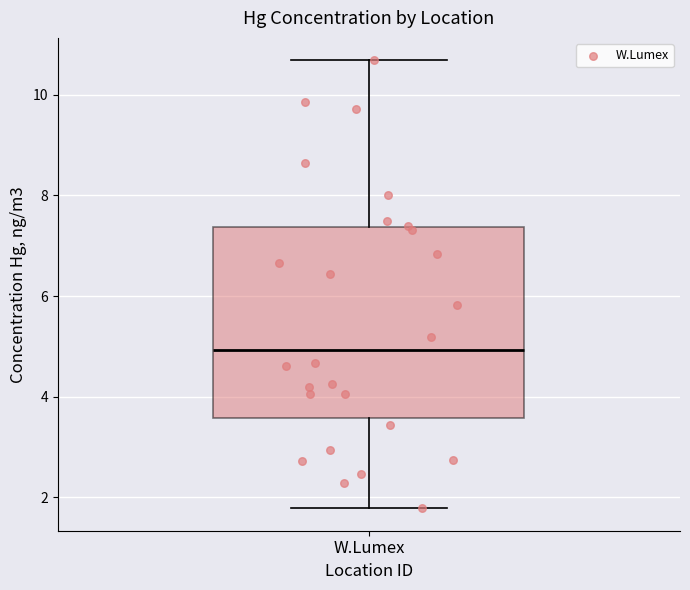

Transcribe this box plot: give where the median line is, the range the box spans, and where the two whiskers end, as read against the y-axis. The values are not printed on the chart, so give them approximately, as read against the axis.

median 5.0, box 3.6 to 7.4, whiskers 1.8 to 10.6